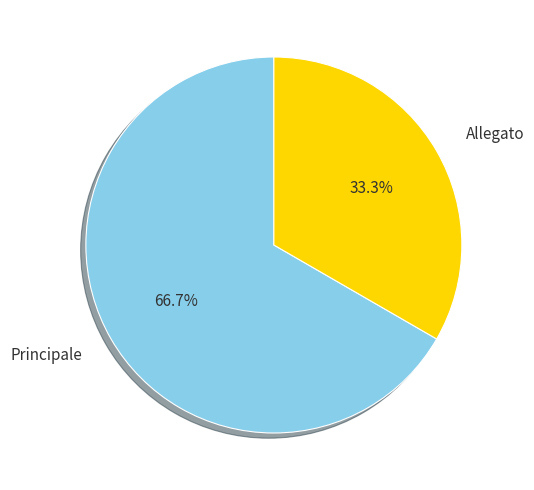

Does any single category account for the majority?

Yes